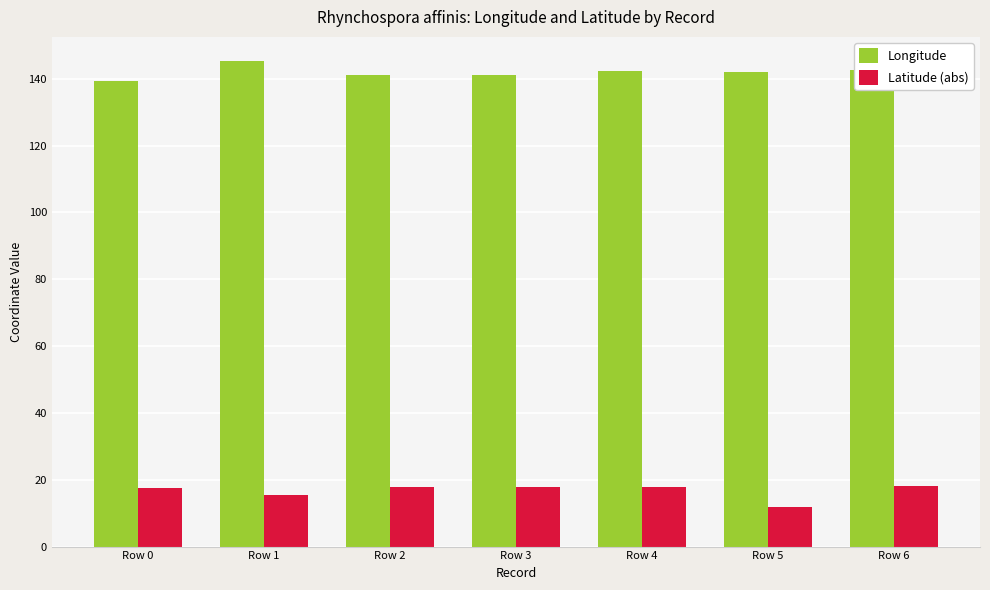

What is the difference between the second highest and minimum values in the Latitude (abs) series?

6.2